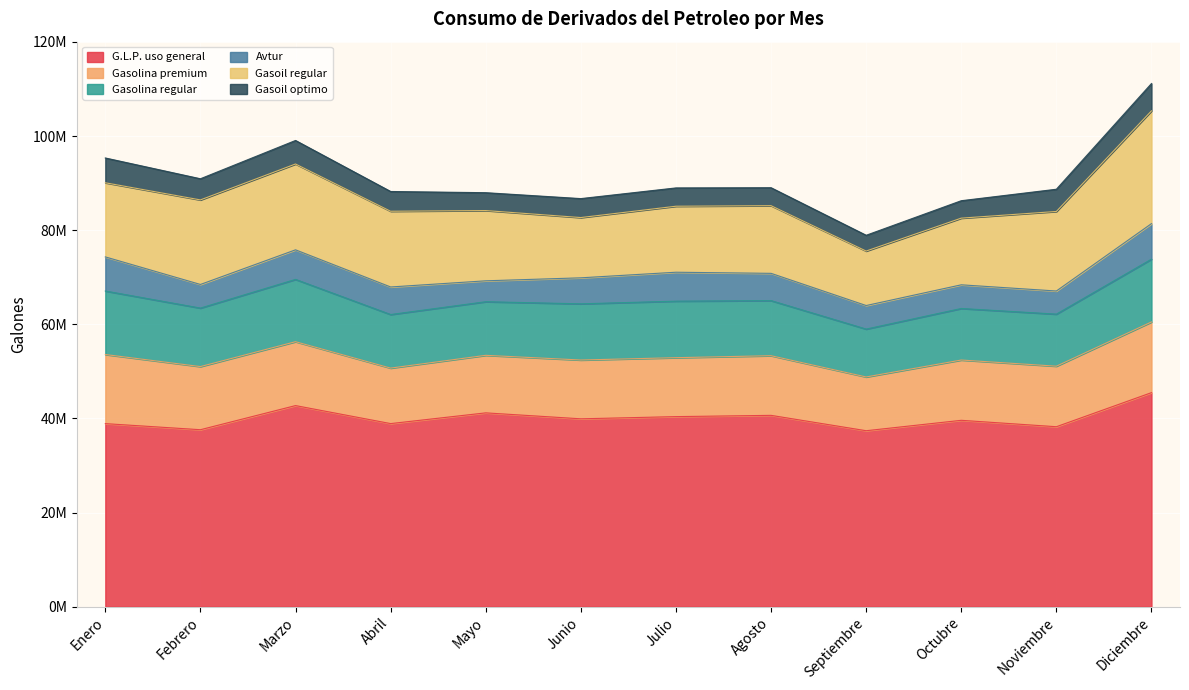

At which category does Gasolina regular reach its first local peak?

Marzo